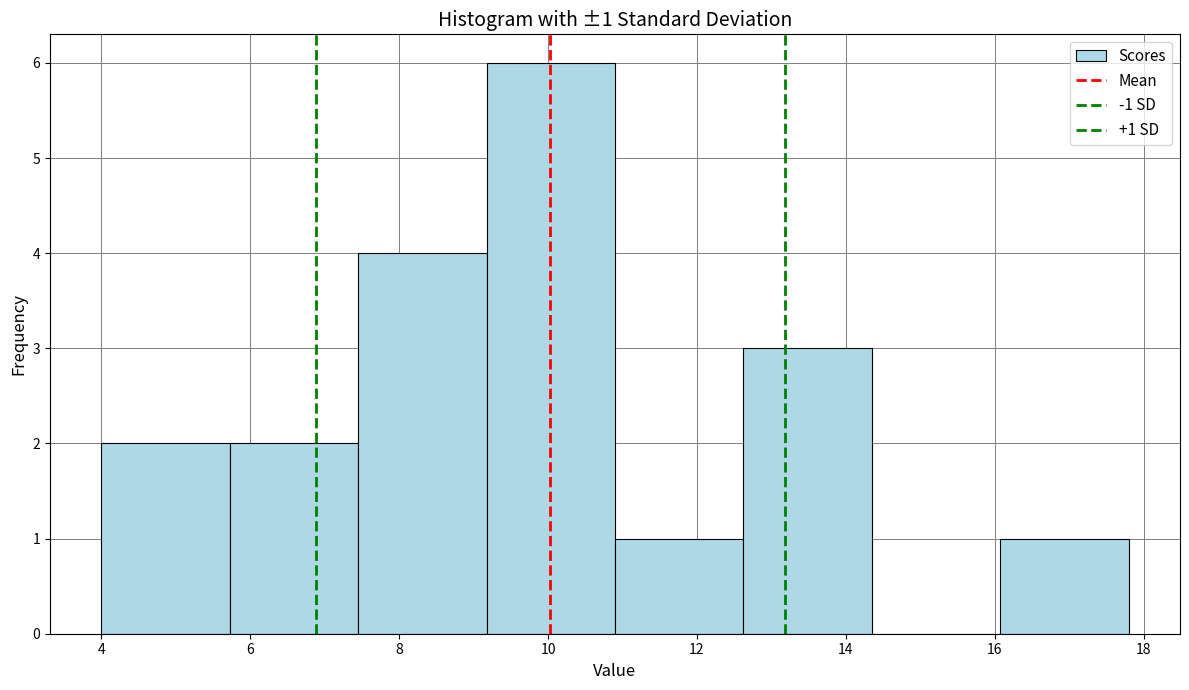

Over which range of the x-axis is the bar tallest?

9.2 to 11.0